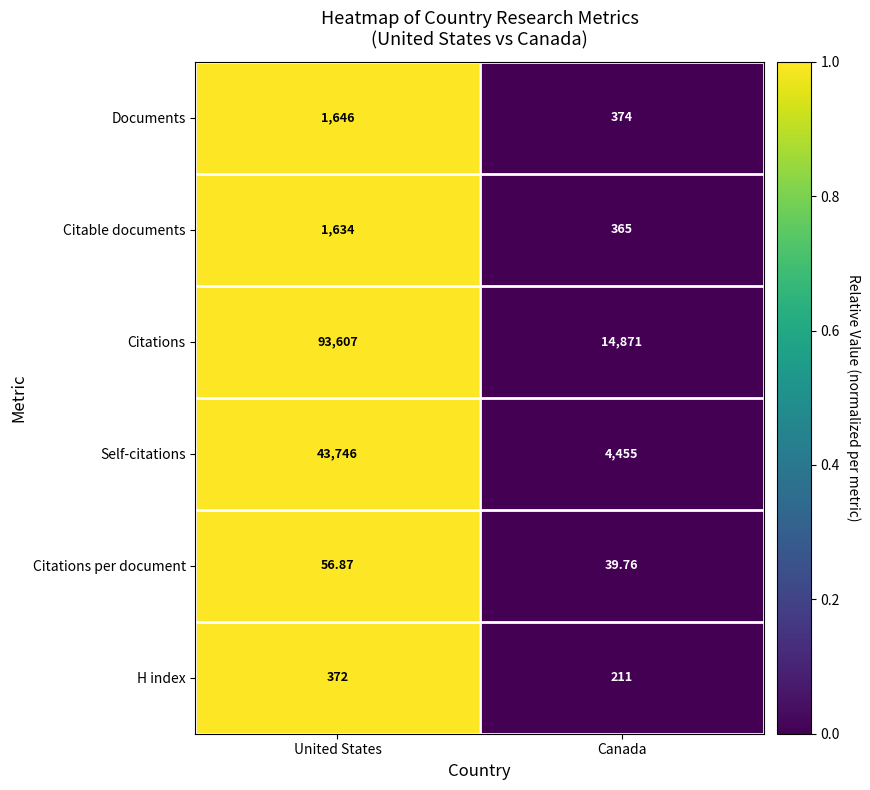

Which category has the highest value across all series?

United States